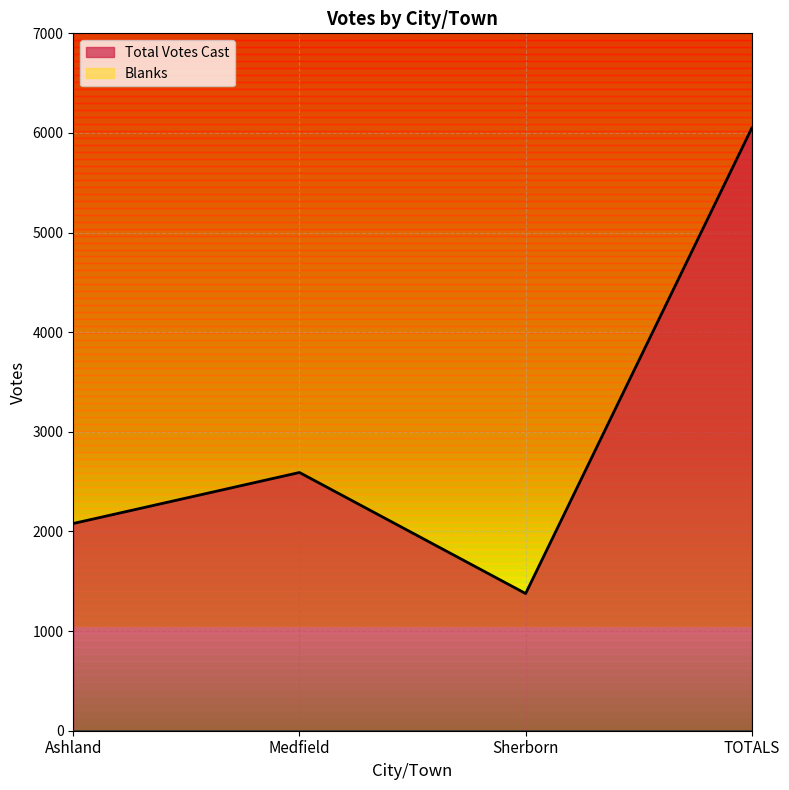

What is the ratio of the value at Medfield to the value at Sherborn?

1.9